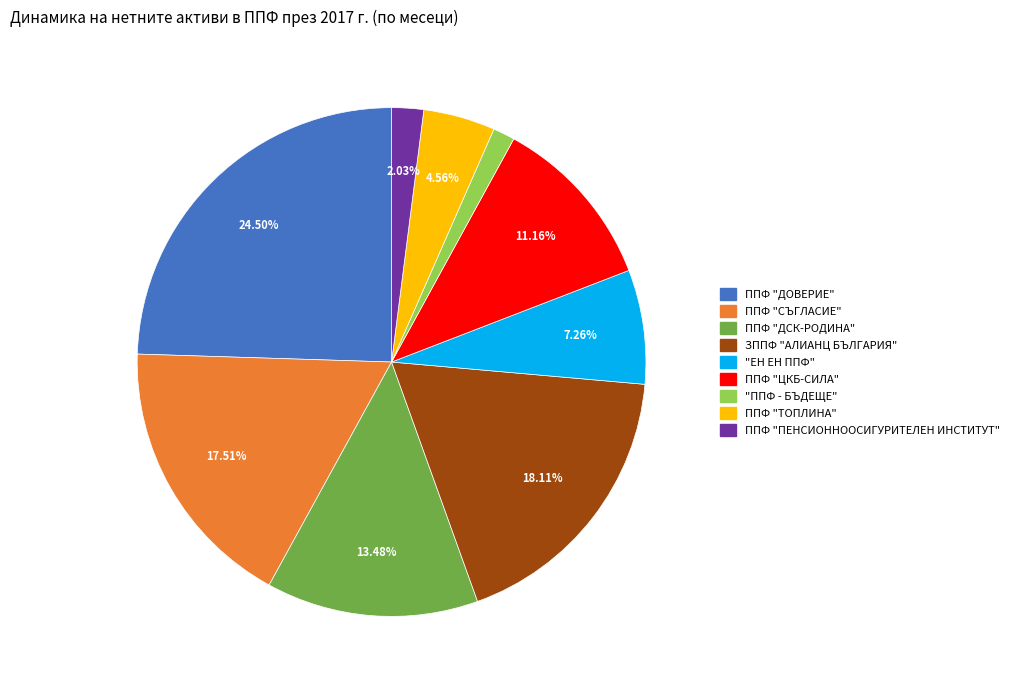

Does ППФ "ДОВЕРИЕ" account for over 50% of the chart?

No